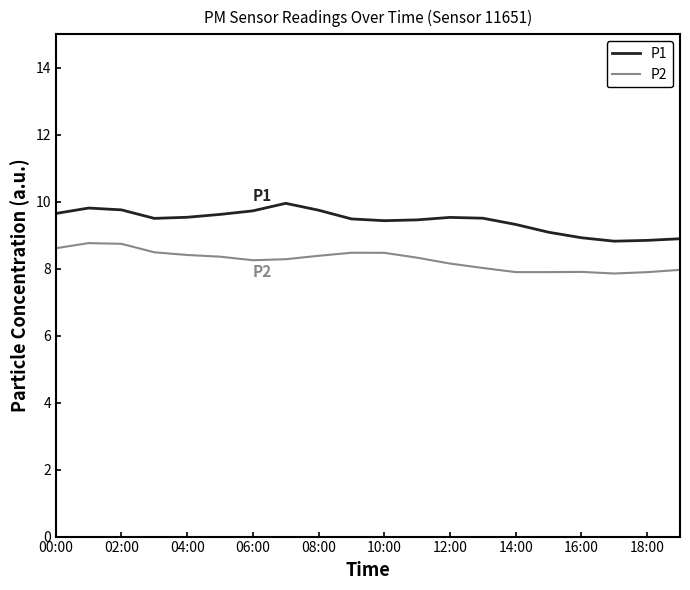

What is the average value of the P1 series?

9.4